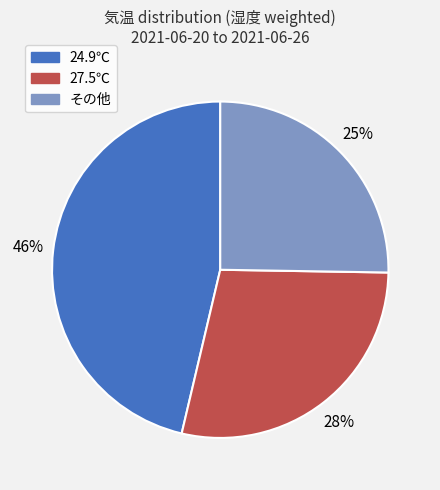

Is there a majority slice in this chart?

No